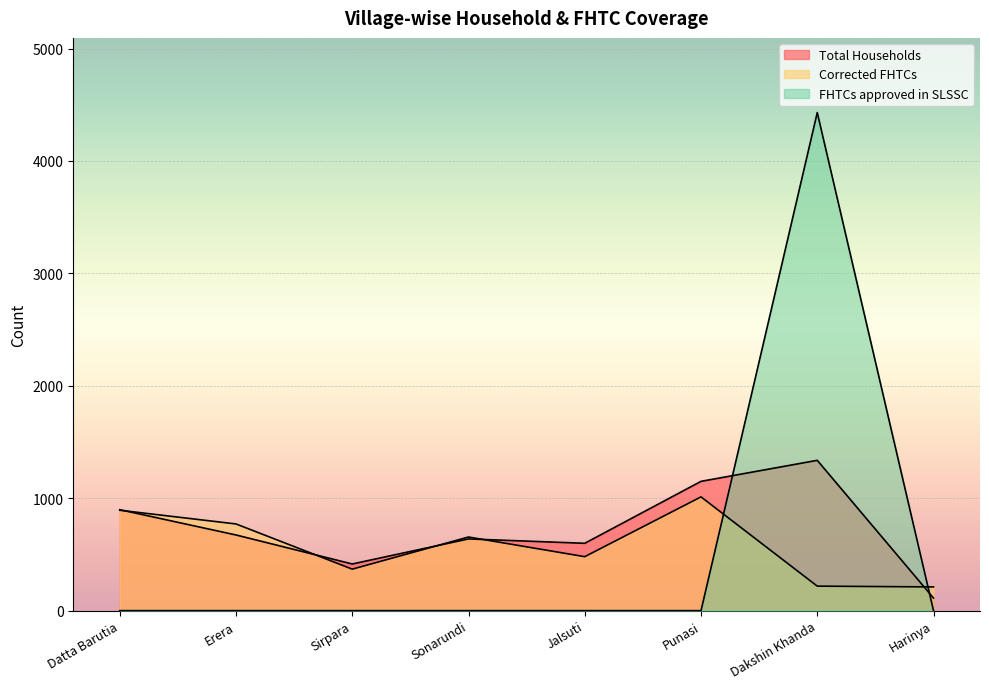

What is the lowest value of the Total Households series?

112